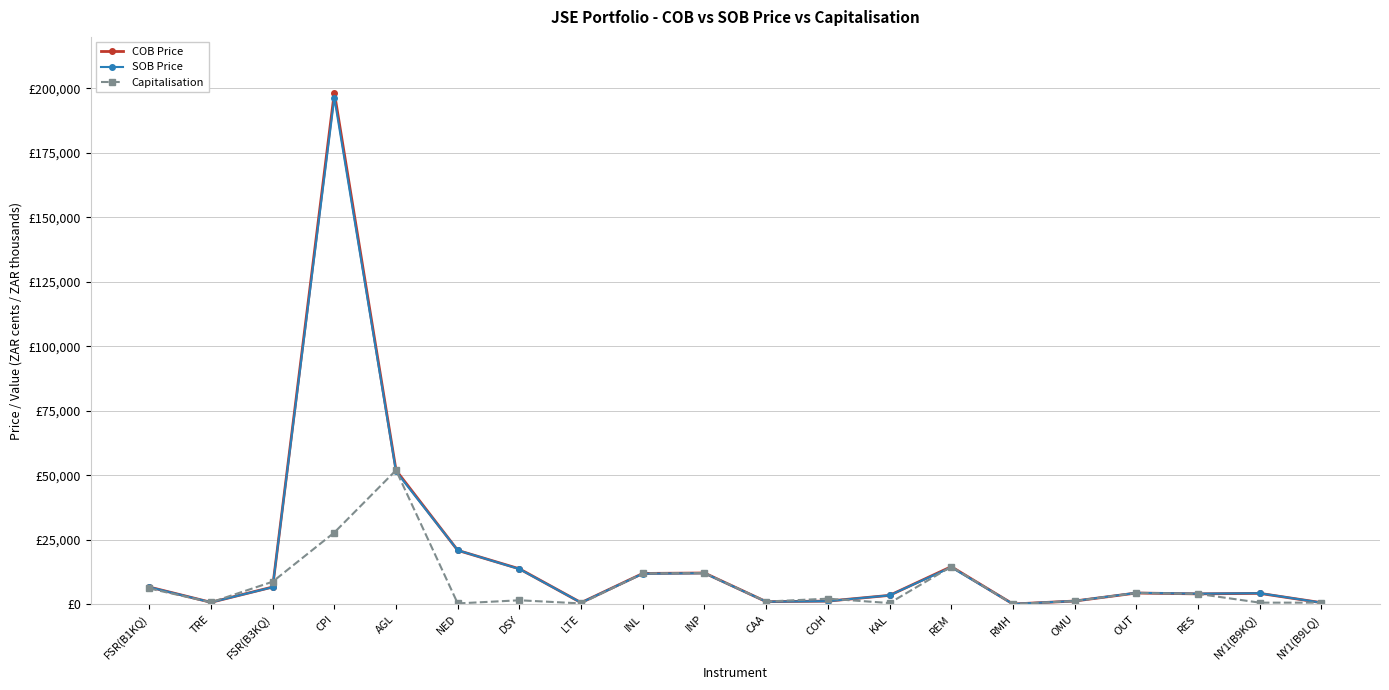

Is the value of COB Price at OUT greater than the value of SOB Price at OMU?

Yes